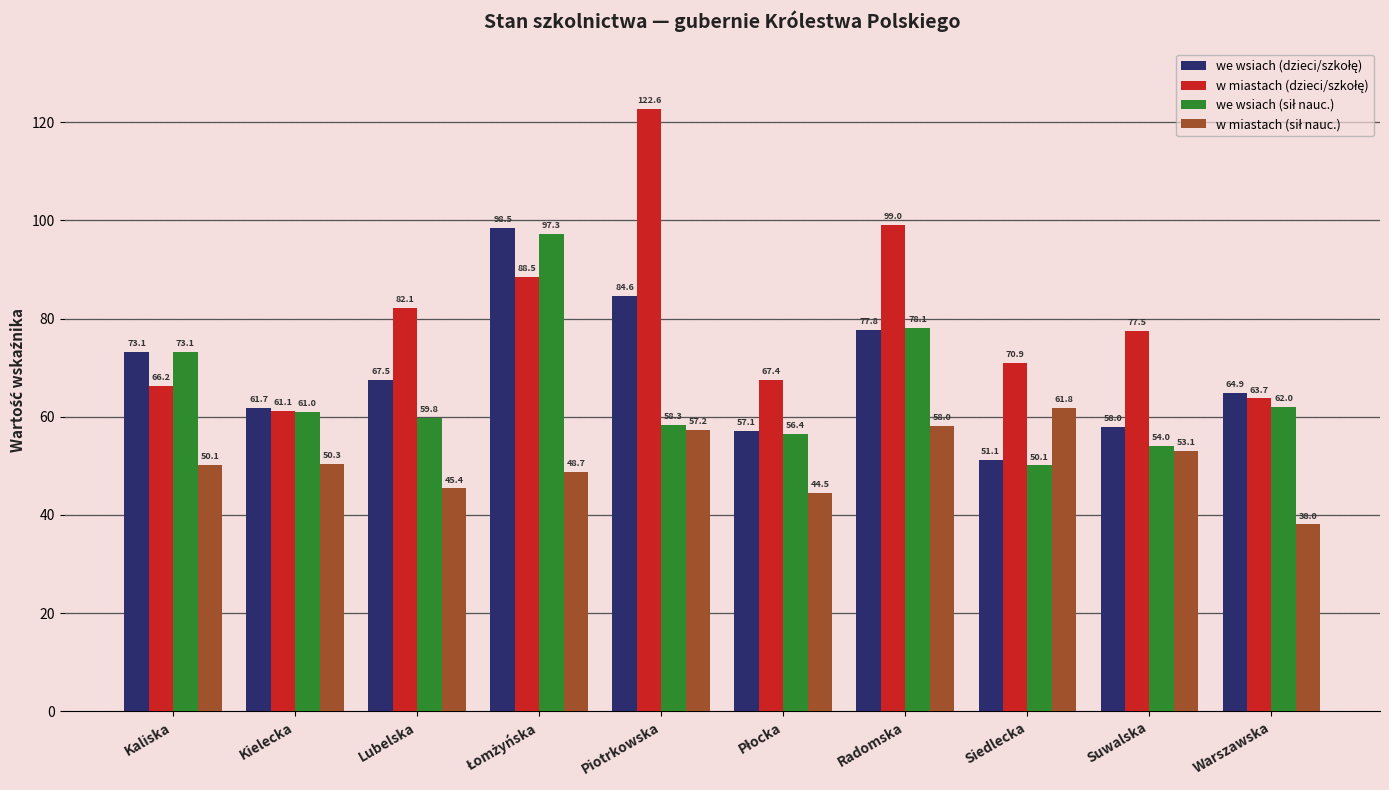

How many categories are shown in the chart?

10